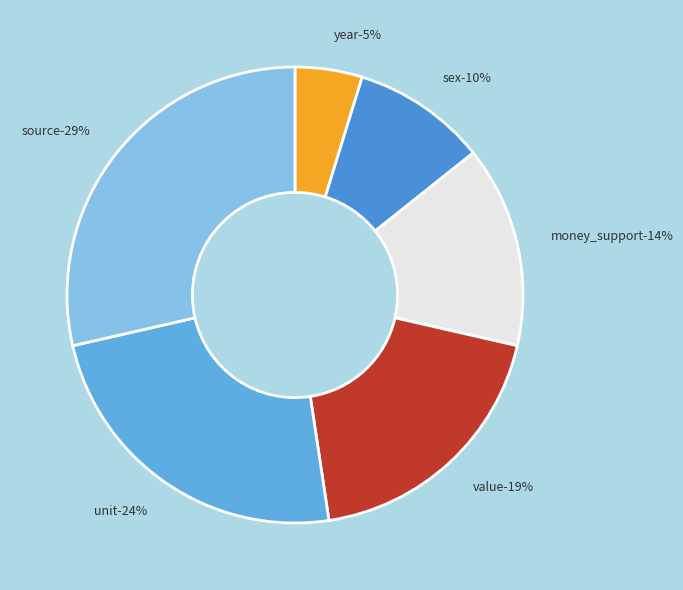

Rank the categories by value from lowest to highest.

year, sex, money_support, value, unit, source